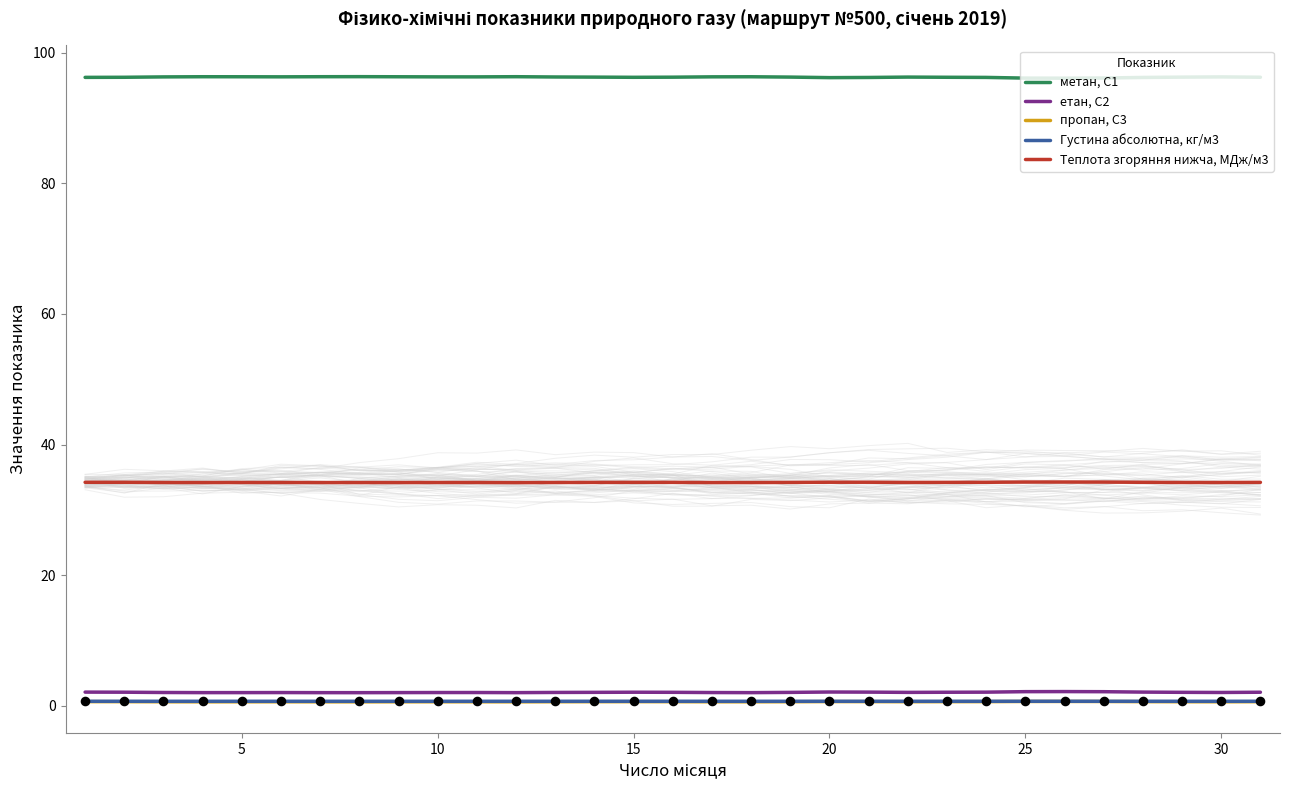

What are all the series names shown in the legend?

метан, С1, етан, С2, пропан, С3, Густина абсолютна, кг/м3, Теплота згоряння нижча, МДж/м3